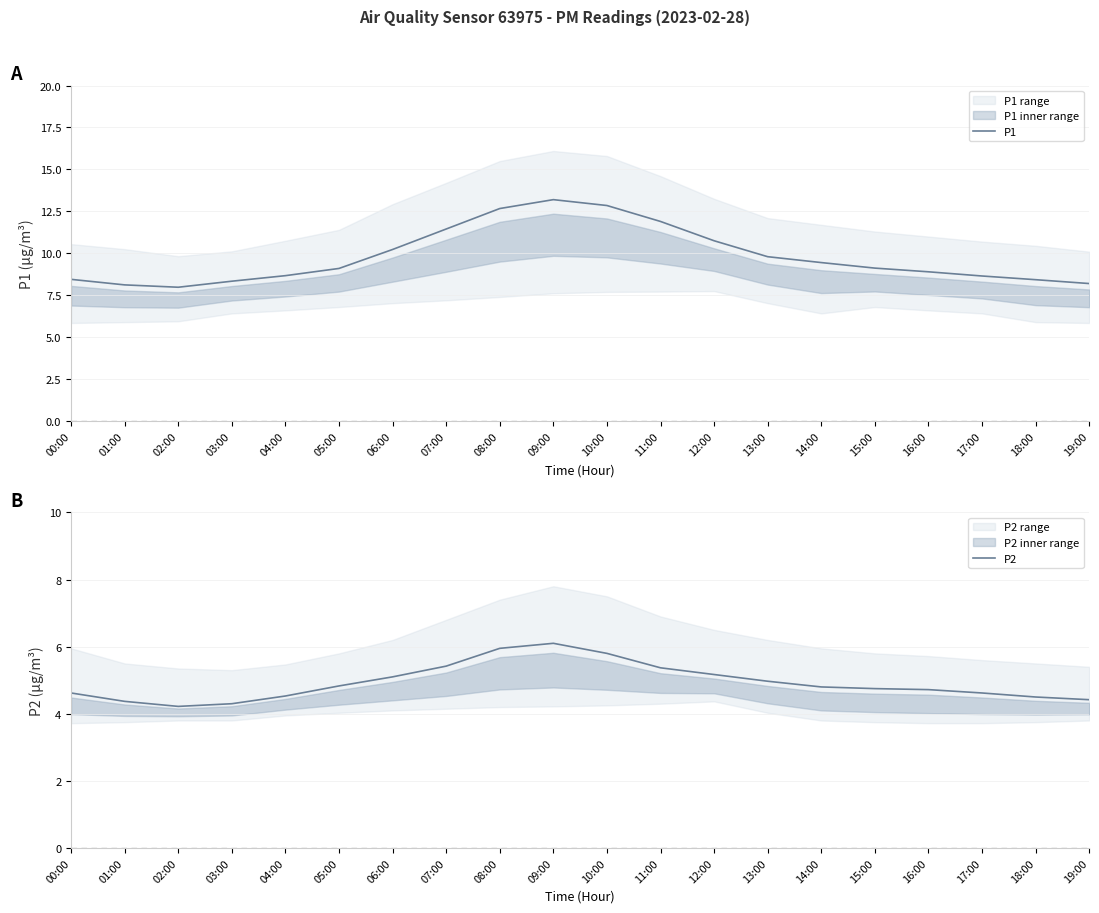

What is the greatest value displayed?

13.2